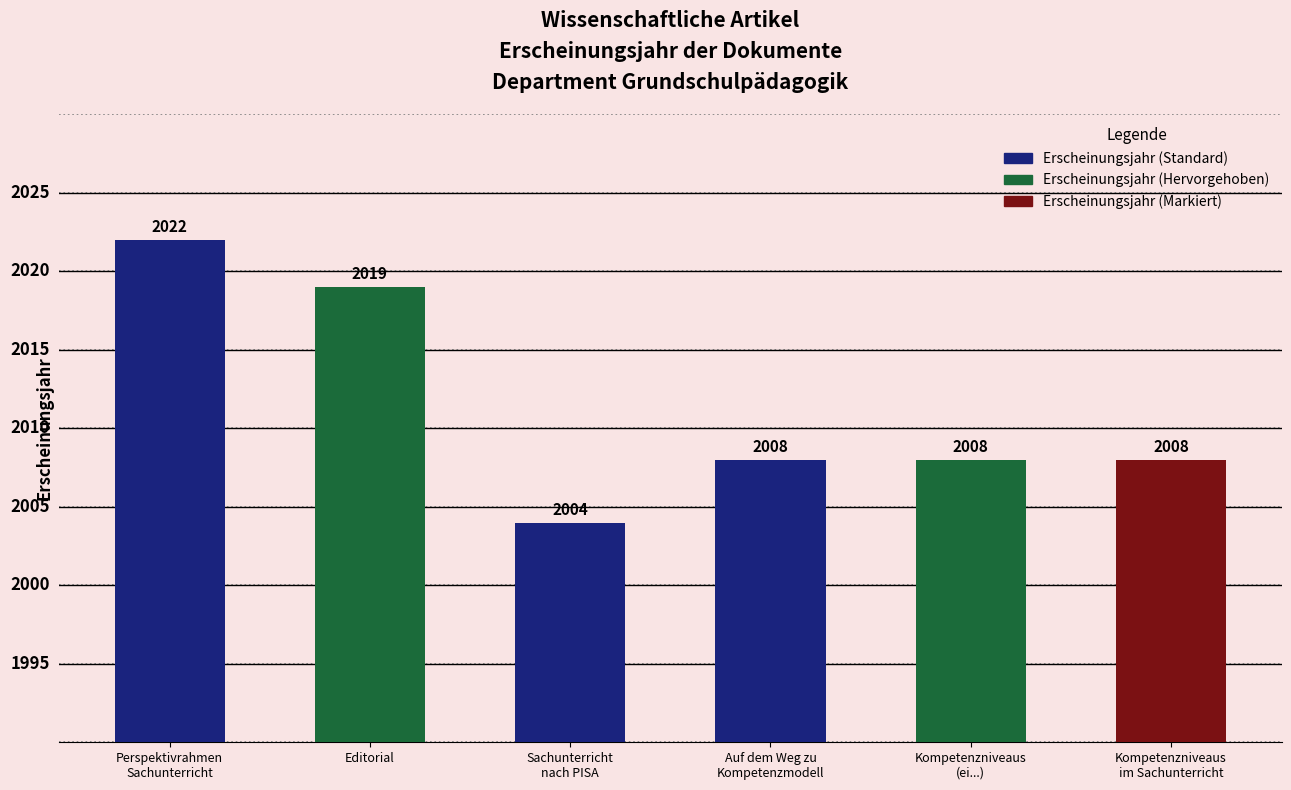

What is the minimum value shown in the chart?

2004